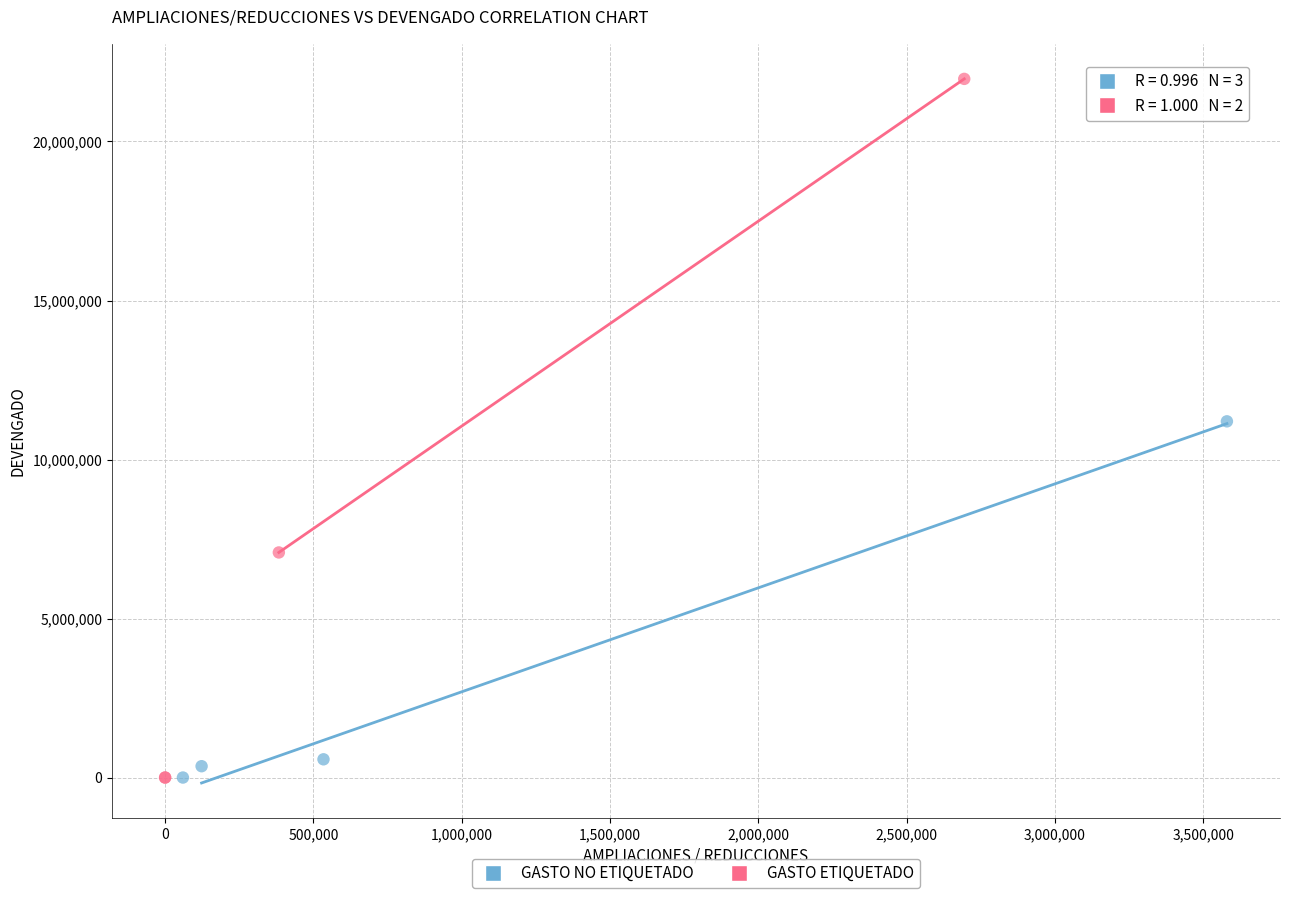

Which series reaches the maximum Y coordinate?

GASTO ETIQUETADO